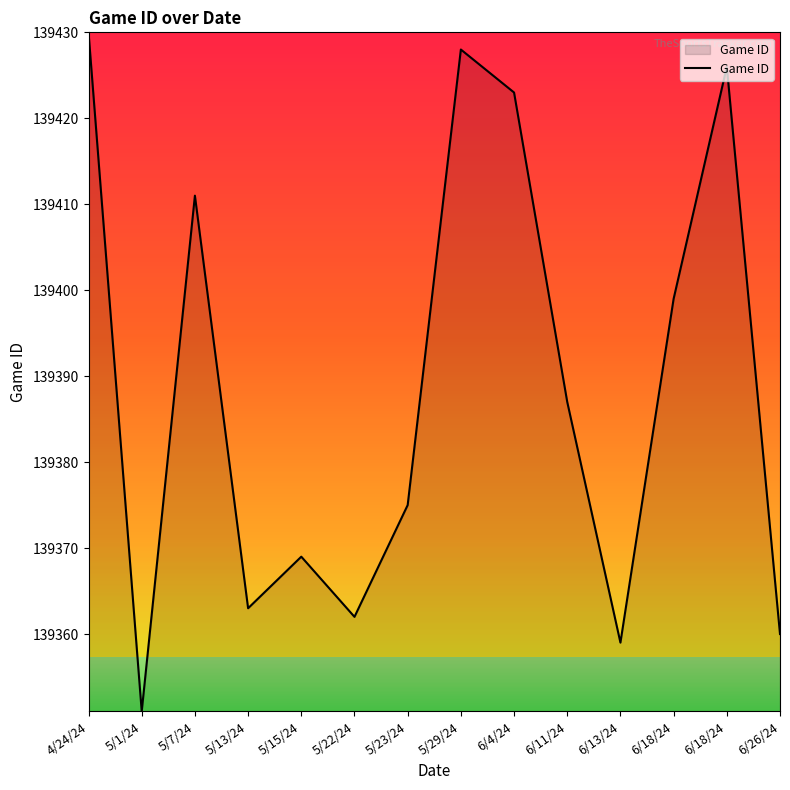

Does the chart have visible grid lines?

No